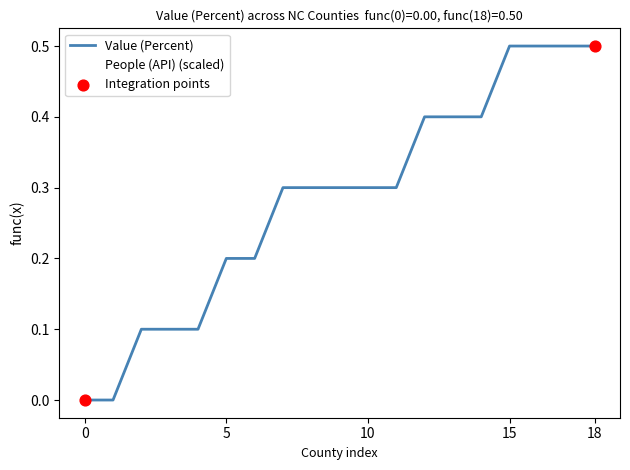

Which series has the largest total across all categories?

Value (Percent)